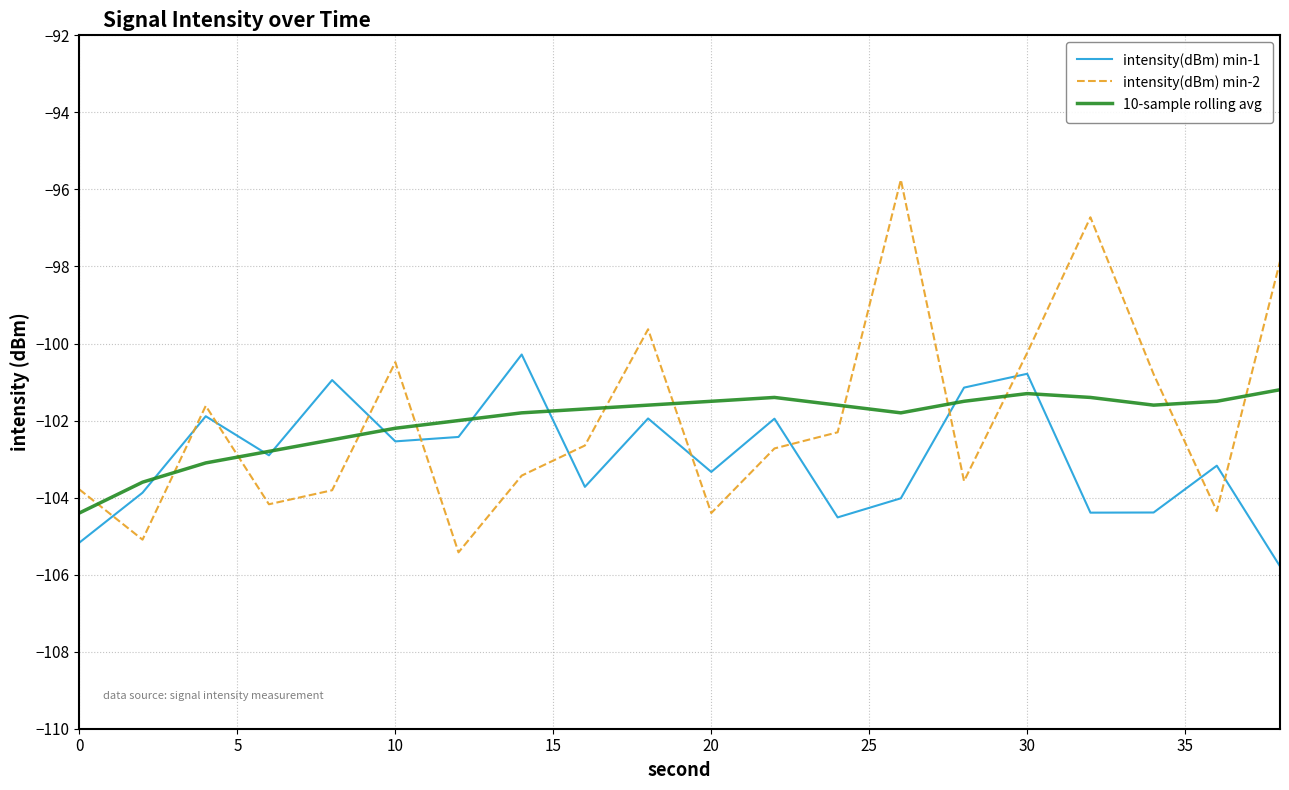

List the series in order of their peak value, lowest first.

10-sample rolling avg, intensity(dBm) min-1, intensity(dBm) min-2